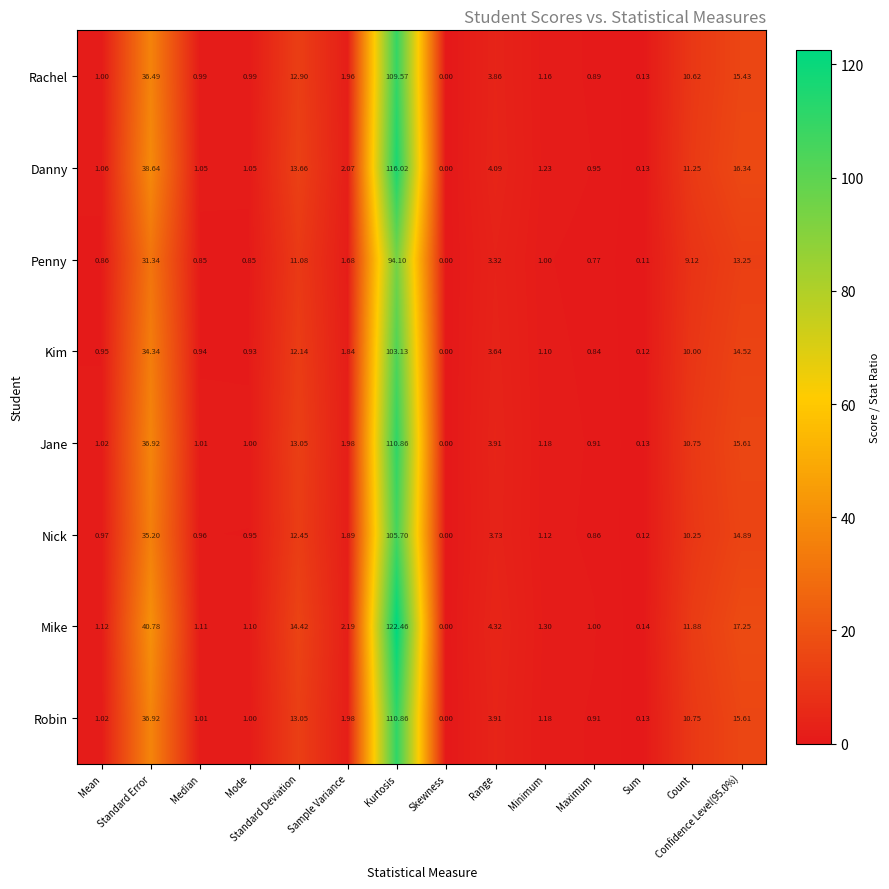

At which label is Mike closest to 61?

Standard Error